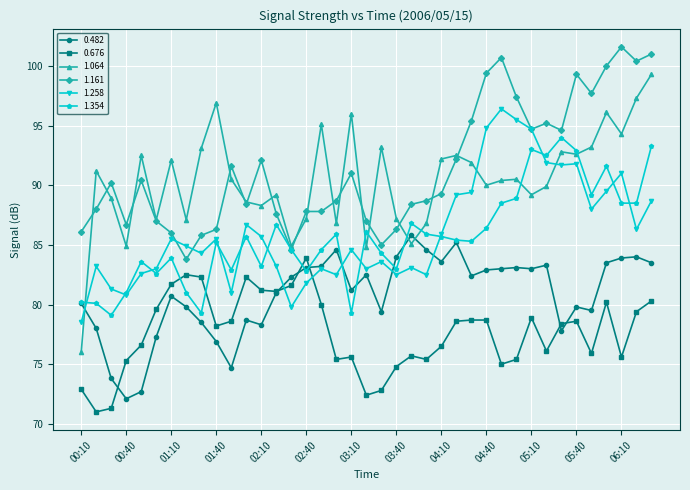

What is the minimum value shown in the chart?

71.0